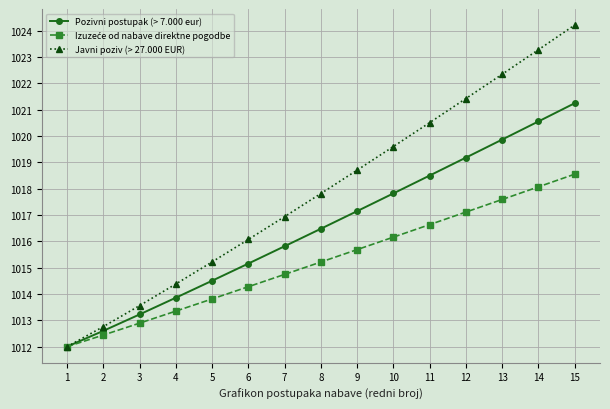

The value of Javni poziv (> 27.000 EUR) at 6 is 1016.1. True or false?

True